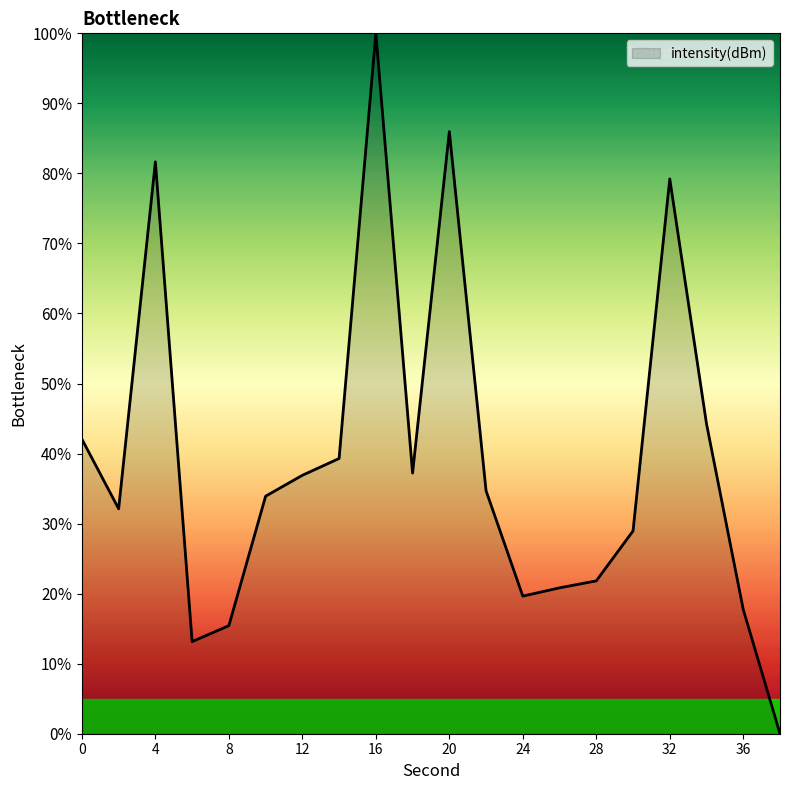

What is the maximum value shown in the chart?

100.0